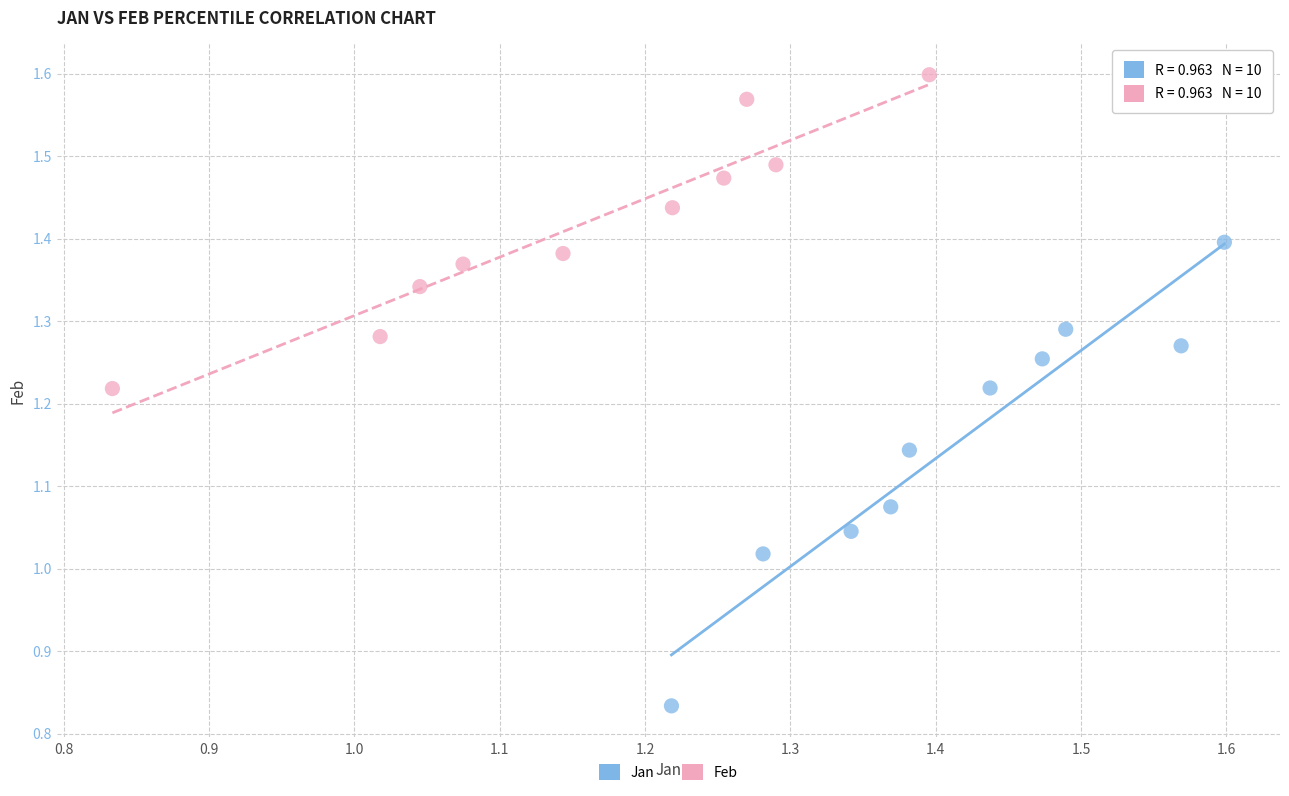

Which series reaches the maximum Y coordinate?

Feb